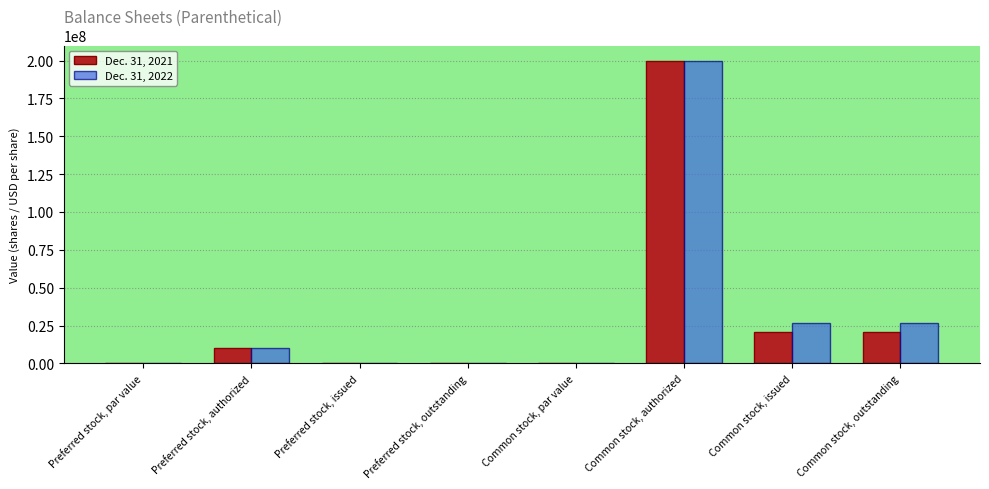

Are the bars horizontal?

No